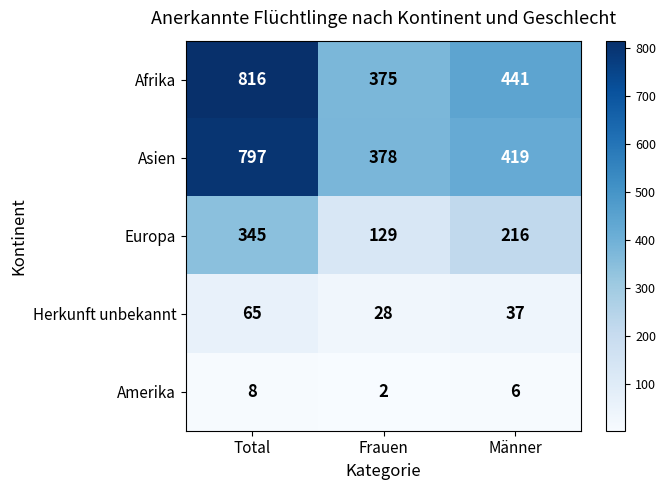

At how many categories does at least one series exceed 619?

1